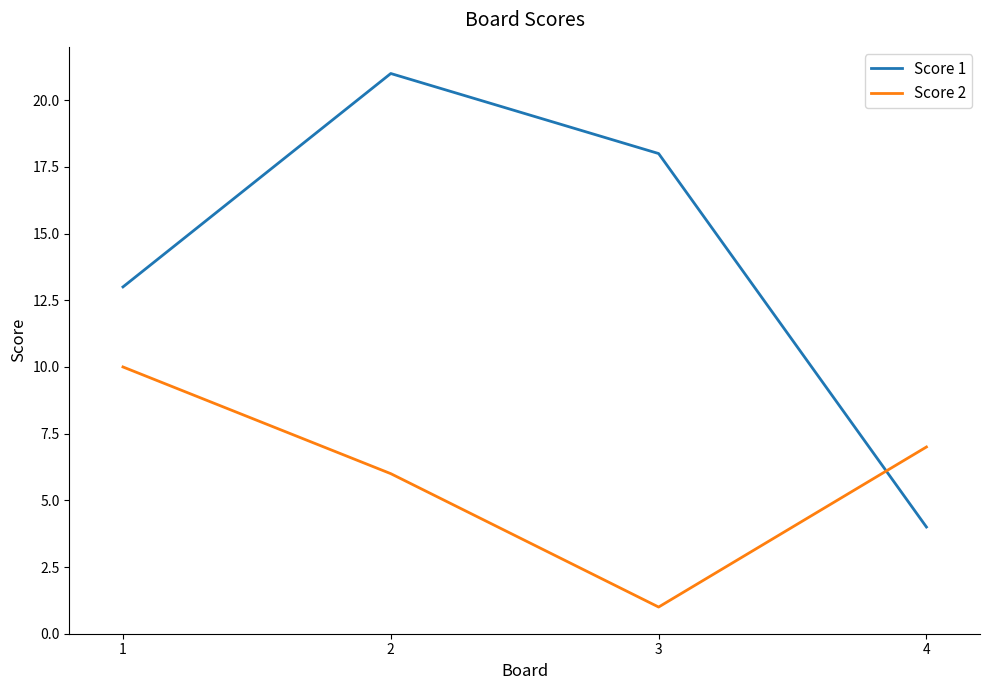

What is the average value of the Score 2 series?

6